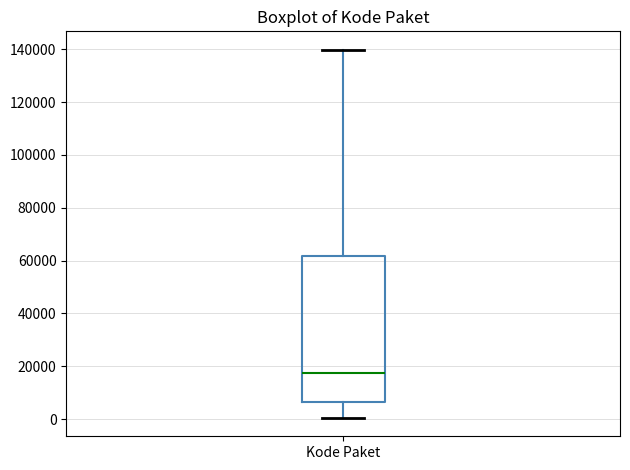

Transcribe this box plot: give where the median line is, the range the box spans, and where the two whiskers end, as read against the y-axis. The values are not printed on the chart, so give them approximately, as read against the axis.

median 18000, box 6000 to 62000, whiskers 0 to 140000